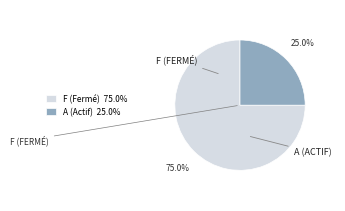

Count the number of slices in the pie.

2